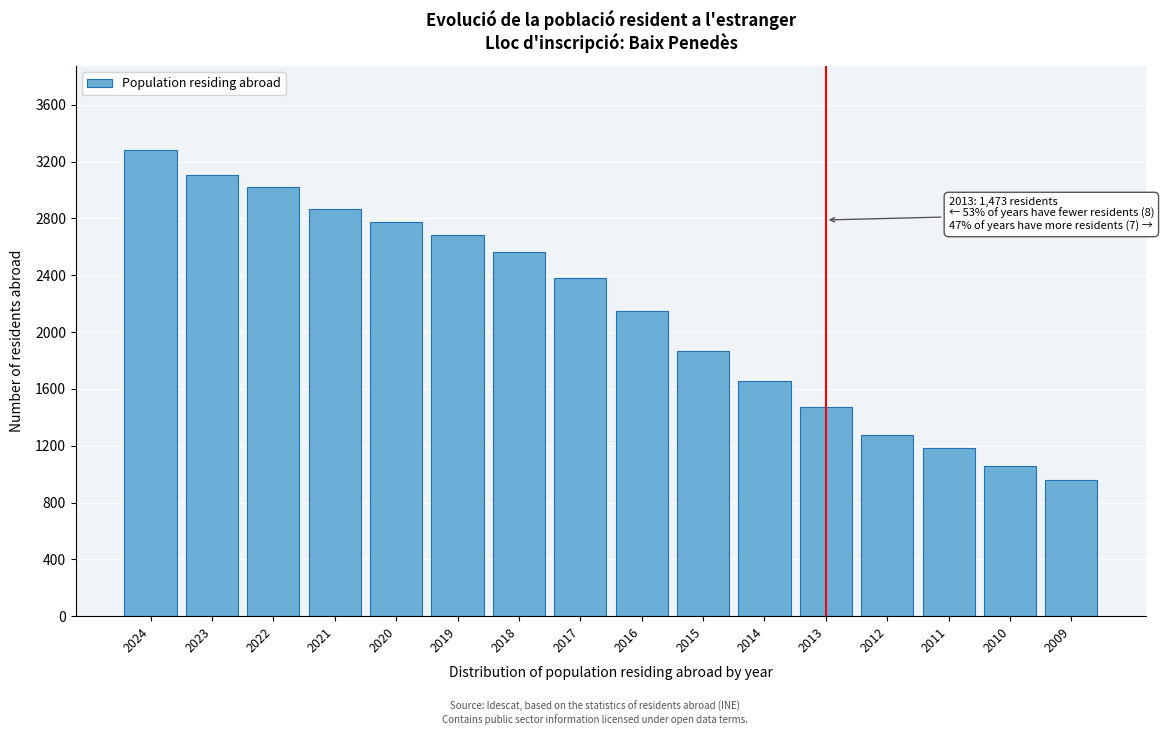

Reading right to left, list all the values displayed in this chart.

957	1059	1186	1279	1473	1653	1866	2148	2379	2565	2685	2778	2868	3019	3105	3282